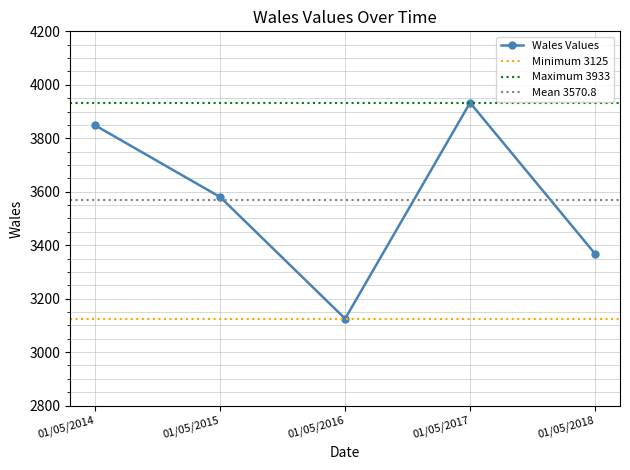

Rank the categories by value from lowest to highest.

01/05/2016, 01/05/2018, 01/05/2015, 01/05/2014, 01/05/2017